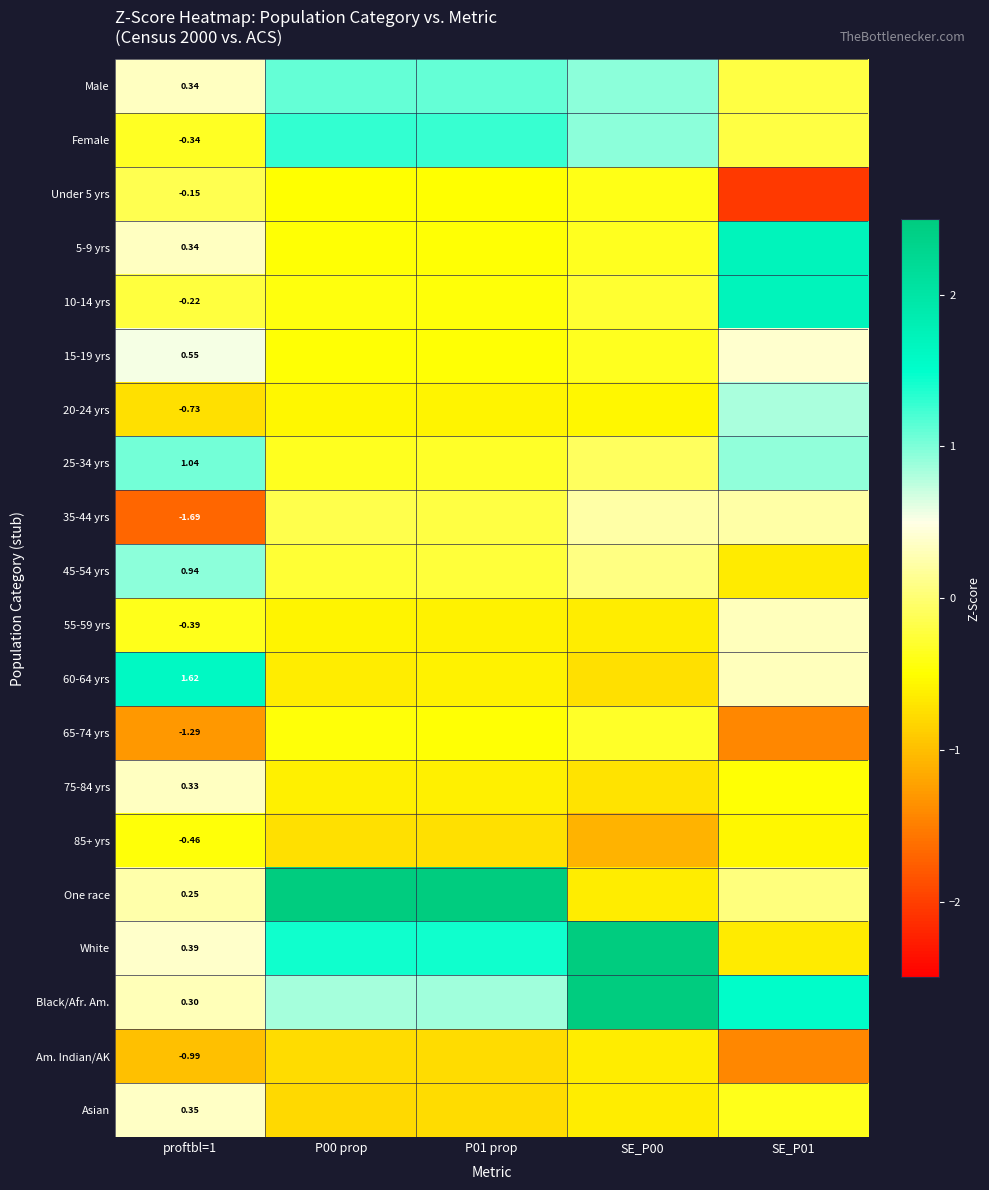

How many distinct data groups are displayed?

20